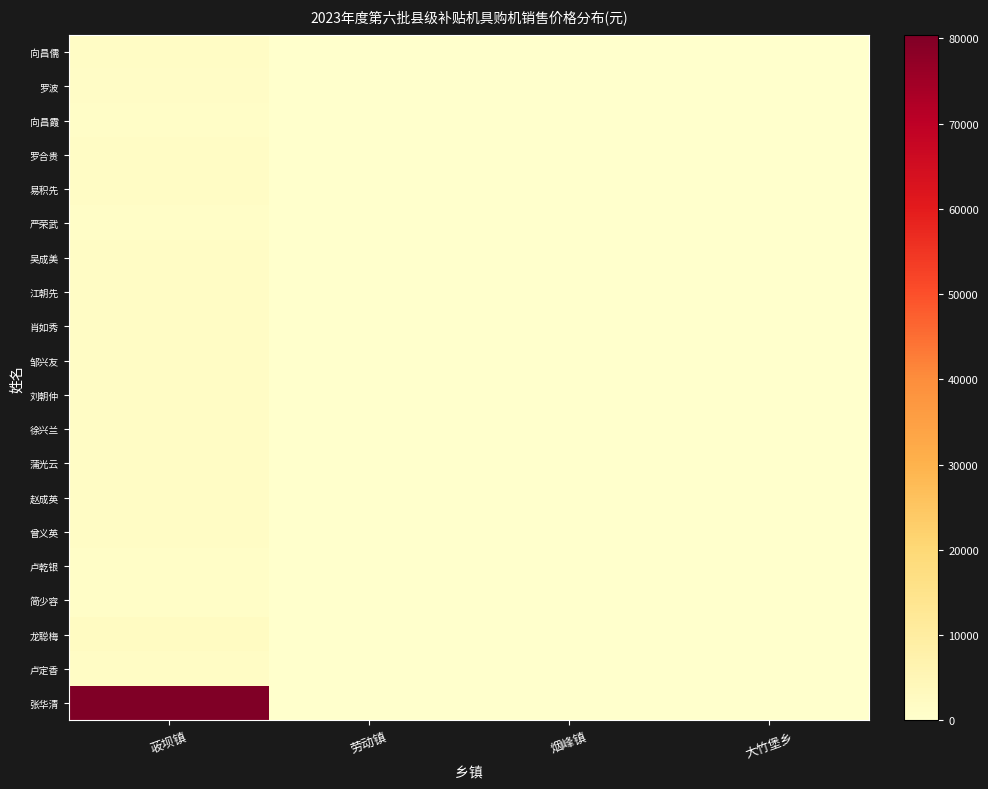

Reading left to right, extract all data points from this chart.

向昌儒: 荍坝镇=1595.8	劳动镇=0.0	烟峰镇=0.0	大竹堡乡=0.0
罗波: 荍坝镇=1292.8	劳动镇=0.0	烟峰镇=0.0	大竹堡乡=0.0
向昌霞: 荍坝镇=1000.0	劳动镇=0.0	烟峰镇=0.0	大竹堡乡=0.0
罗合贵: 荍坝镇=1595.8	劳动镇=0.0	烟峰镇=0.0	大竹堡乡=0.0
易积先: 荍坝镇=1595.8	劳动镇=0.0	烟峰镇=0.0	大竹堡乡=0.0
严荣武: 荍坝镇=1191.8	劳动镇=0.0	烟峰镇=0.0	大竹堡乡=0.0
吴成美: 荍坝镇=1595.8	劳动镇=0.0	烟峰镇=0.0	大竹堡乡=0.0
江朝先: 荍坝镇=1595.8	劳动镇=0.0	烟峰镇=0.0	大竹堡乡=0.0
肖如秀: 荍坝镇=1595.8	劳动镇=0.0	烟峰镇=0.0	大竹堡乡=0.0
邹兴友: 荍坝镇=1595.8	劳动镇=0.0	烟峰镇=0.0	大竹堡乡=0.0
刘朝仲: 荍坝镇=1595.8	劳动镇=0.0	烟峰镇=0.0	大竹堡乡=0.0
徐兴兰: 荍坝镇=1595.8	劳动镇=0.0	烟峰镇=0.0	大竹堡乡=0.0
蒲光云: 荍坝镇=1595.8	劳动镇=0.0	烟峰镇=0.0	大竹堡乡=0.0
赵成英: 荍坝镇=1595.8	劳动镇=0.0	烟峰镇=0.0	大竹堡乡=0.0
曾义英: 荍坝镇=1595.8	劳动镇=0.0	烟峰镇=0.0	大竹堡乡=0.0
卢乾银: 荍坝镇=1150.0	劳动镇=0.0	烟峰镇=0.0	大竹堡乡=0.0
简少容: 荍坝镇=1150.0	劳动镇=0.0	烟峰镇=0.0	大竹堡乡=0.0
龙聪梅: 荍坝镇=2280.0	劳动镇=0.0	烟峰镇=0.0	大竹堡乡=0.0
卢定香: 荍坝镇=1595.8	劳动镇=0.0	烟峰镇=0.0	大竹堡乡=0.0
张华清: 荍坝镇=80400.0	劳动镇=0.0	烟峰镇=0.0	大竹堡乡=0.0